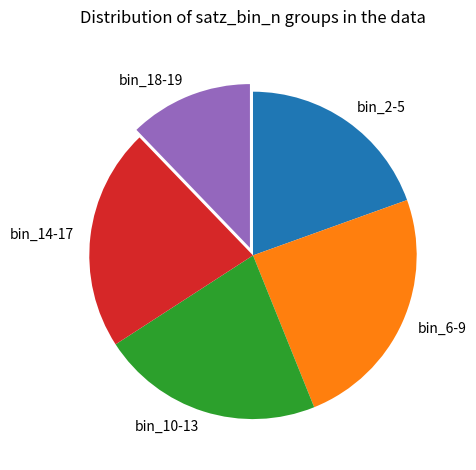

What is the largest slice in the pie chart?

bin_6-9